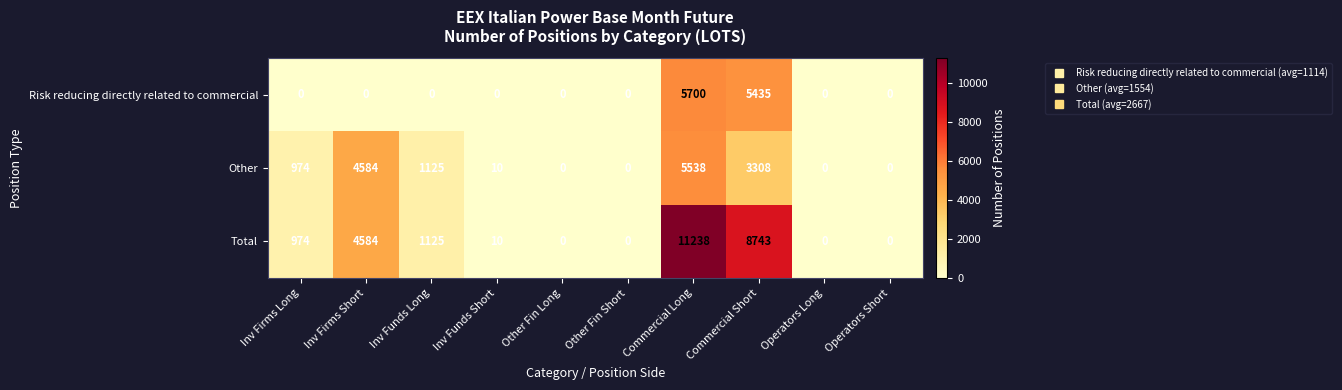

Reading left to right, extract all data points from this chart.

Risk reducing directly related to commercial: 0	0	0	0	0	0	5700	5435	0	0
Other: 974	4584	1125	10	0	0	5538	3308	0	0
Total: 974	4584	1125	10	0	0	11238	8743	0	0